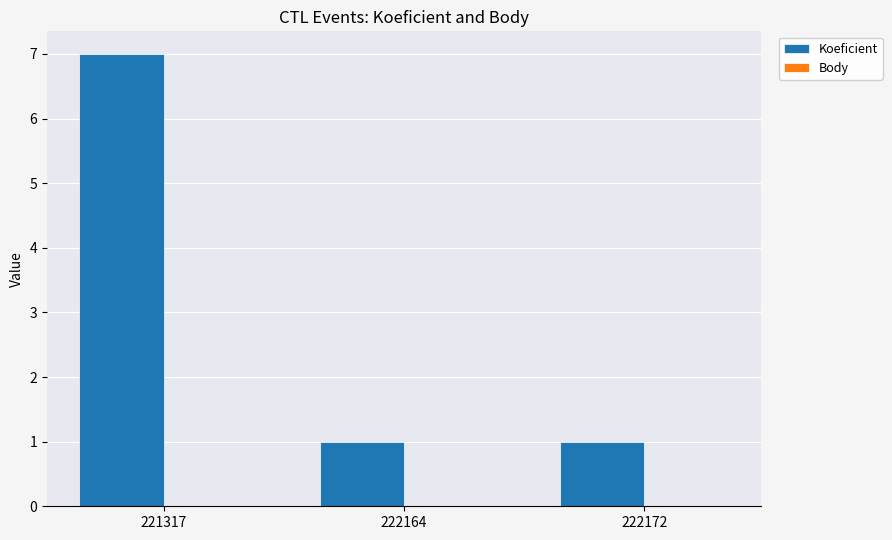

Approximately how many times larger is the value at 222164 compared to 222172?

1.0